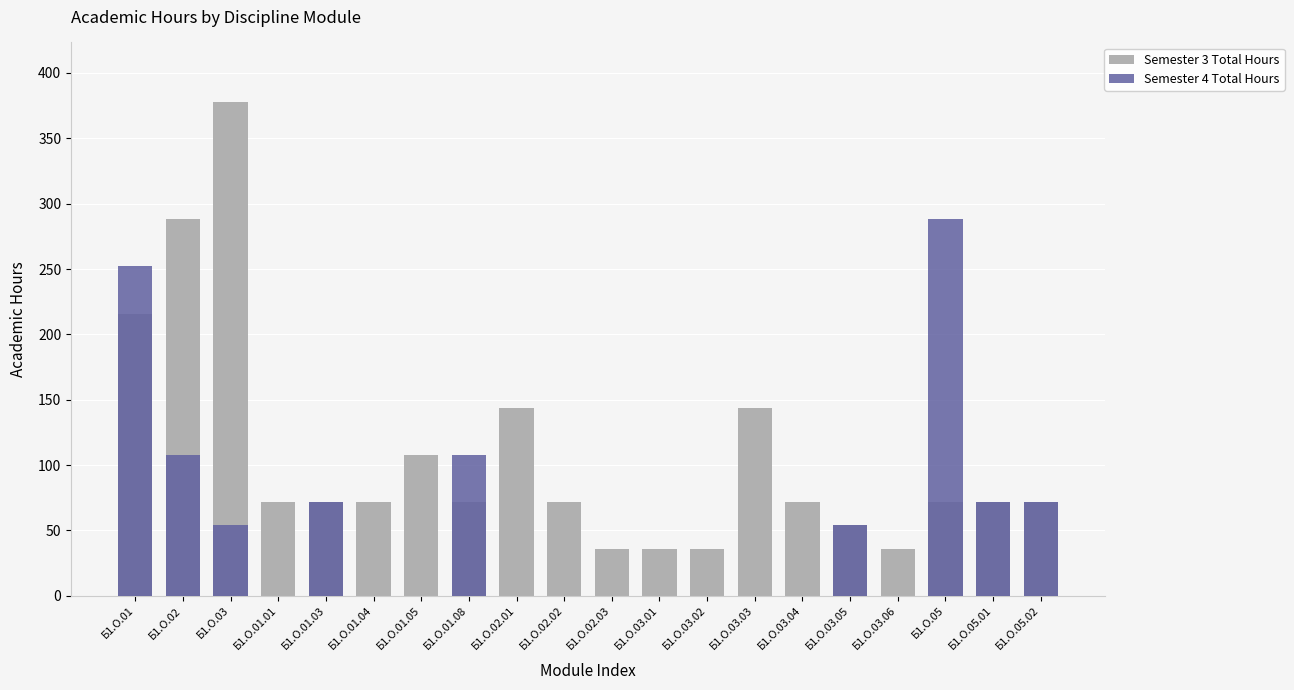

What is the sum of the Semester 3 Total Hours values at Б1.О.03.01 and Б1.О.03.04?

108